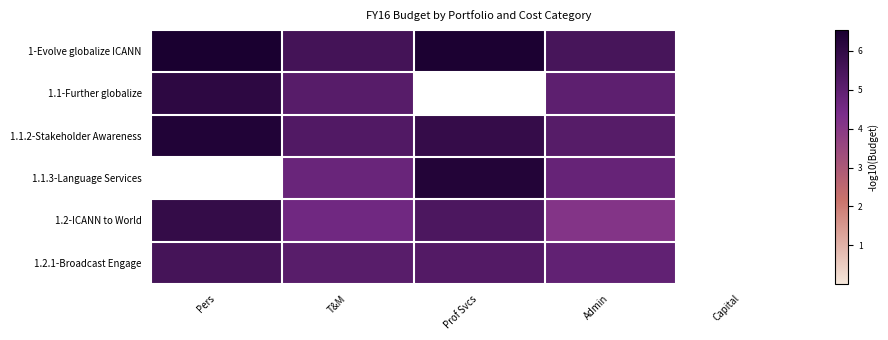

At how many categories does at least one series exceed 2?

4